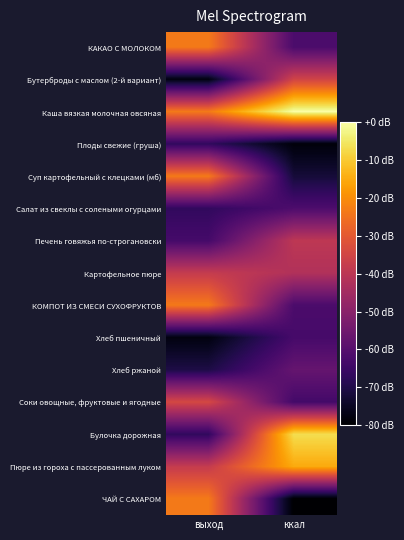

List the series in order of their peak value, highest first.

Каша вязкая молочная овсяная, Булочка дорожная, Пюре из гороха с пассерованным луком, КАКАО С МОЛОКОМ, Суп картофельный с клецками (мб), КОМПОТ ИЗ СМЕСИ СУХОФРУКТОВ, ЧАЙ С САХАРОМ, Соки овощные, фруктовые и ягодные, Бутерброды с маслом (2-й вариант), Картофельное пюре, Печень говяжья по-строгановски, Хлеб ржаной, Салат из свеклы с солеными огурцами, Хлеб пшеничный, Плоды свежие (груша)